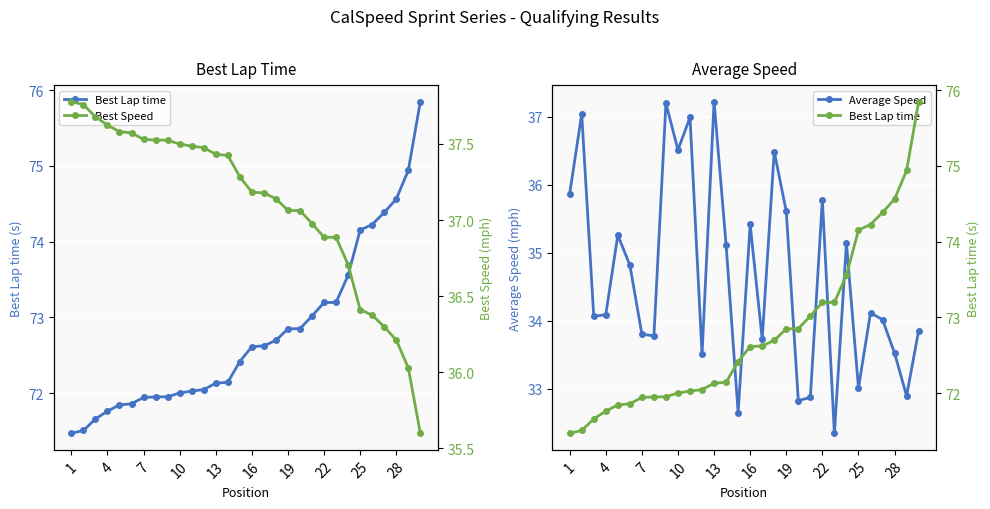

Reading right to left, transcribe all the data shown in this chart.

Best Lap time: 75.8	74.9	74.6	74.4	74.2	74.2	73.6	73.2	73.2	73.0	72.9	72.8	72.7	72.6	72.6	72.4	72.1	72.1	72.0	72.0	72.0	72.0	72.0	71.9	71.9	71.8	71.8	71.7	71.5	71.5
Average Speed: 33.9	32.9	33.5	34.0	34.1	33.0	35.1	32.3	35.8	32.9	32.8	35.6	36.5	33.7	35.4	32.6	35.1	37.2	33.5	37.0	36.5	37.2	33.8	33.8	34.8	35.3	34.1	34.1	37.0	35.9
Best Speed: 35.6	36.0	36.2	36.3	36.4	36.4	36.7	36.9	36.9	37.0	37.1	37.1	37.1	37.2	37.2	37.3	37.4	37.4	37.5	37.5	37.5	37.5	37.5	37.5	37.6	37.6	37.6	37.7	37.8	37.8